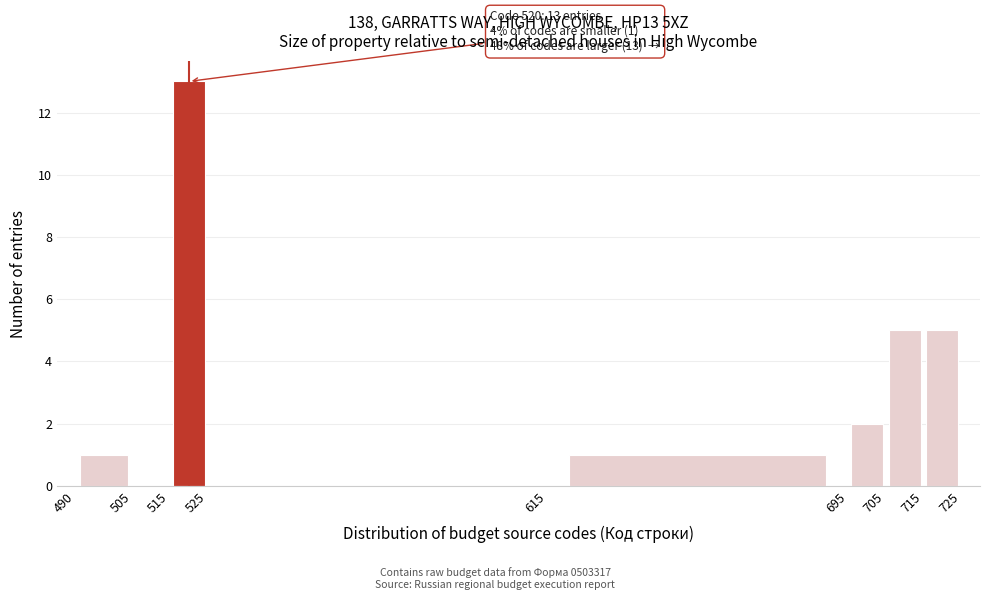

Which range on the x-axis has the tallest bar?

515 to 525